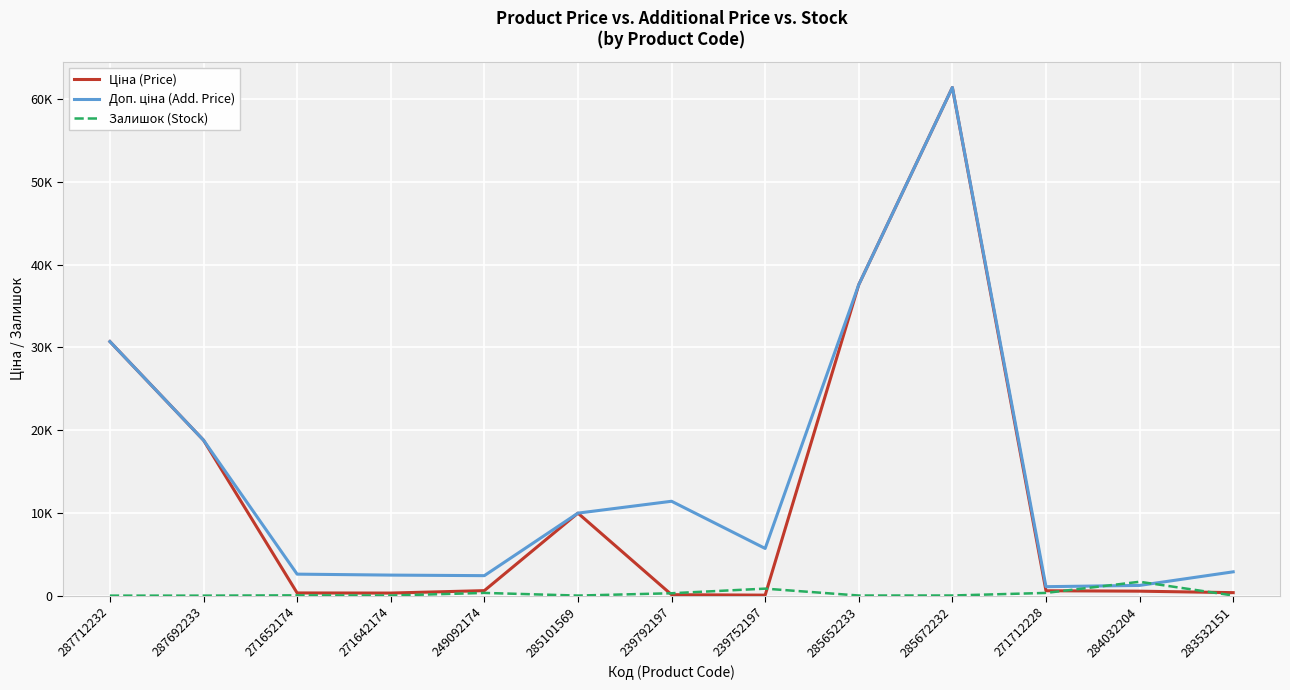

Does the chart display data point markers on the line(s)?

No